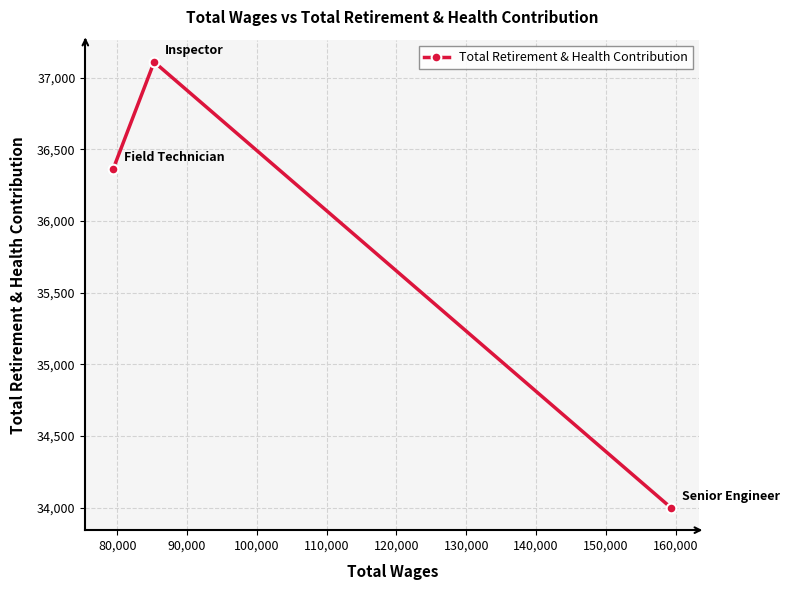

What is the value of the 2nd point from the left?

37110